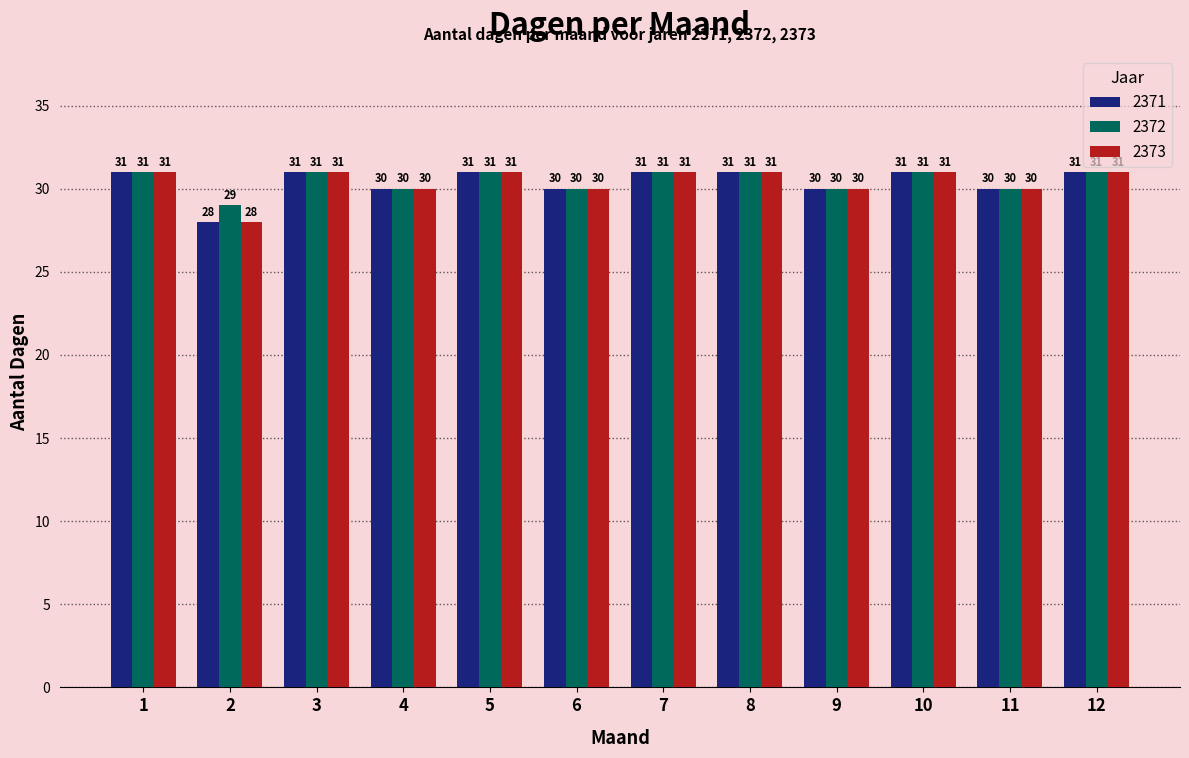

Reading right to left, list all the values displayed in this chart.

2371: 31	30	31	30	31	31	30	31	30	31	28	31
2372: 31	30	31	30	31	31	30	31	30	31	29	31
2373: 31	30	31	30	31	31	30	31	30	31	28	31